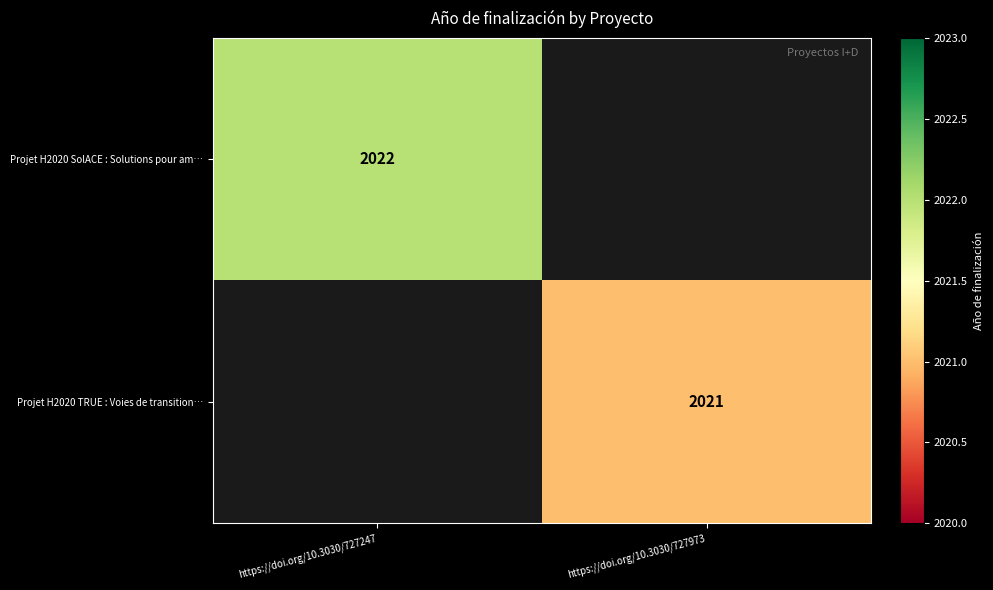

Which category has the highest value across all series?

https://doi.org/10.3030/727247